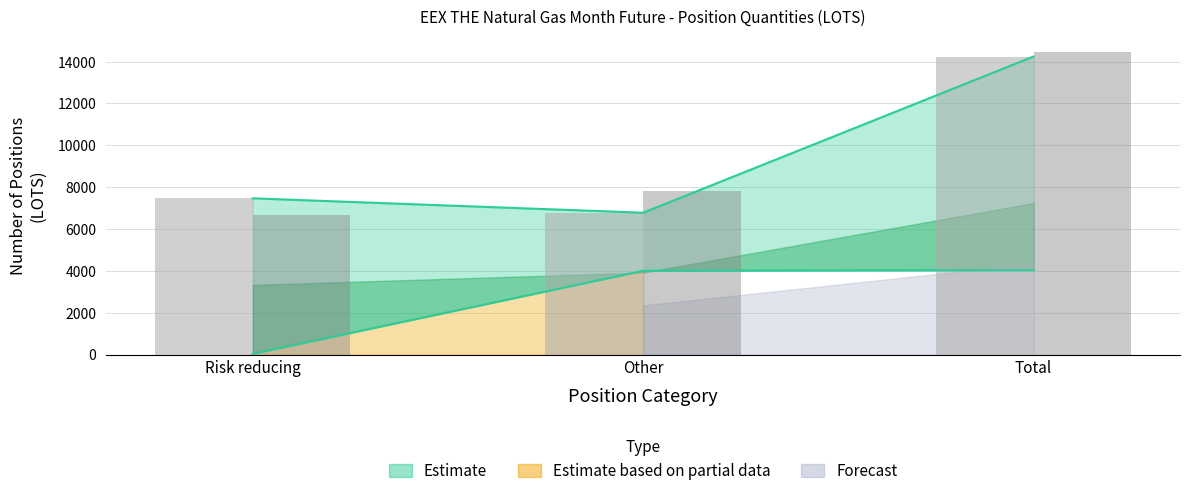

How many groups of bars are there?

3